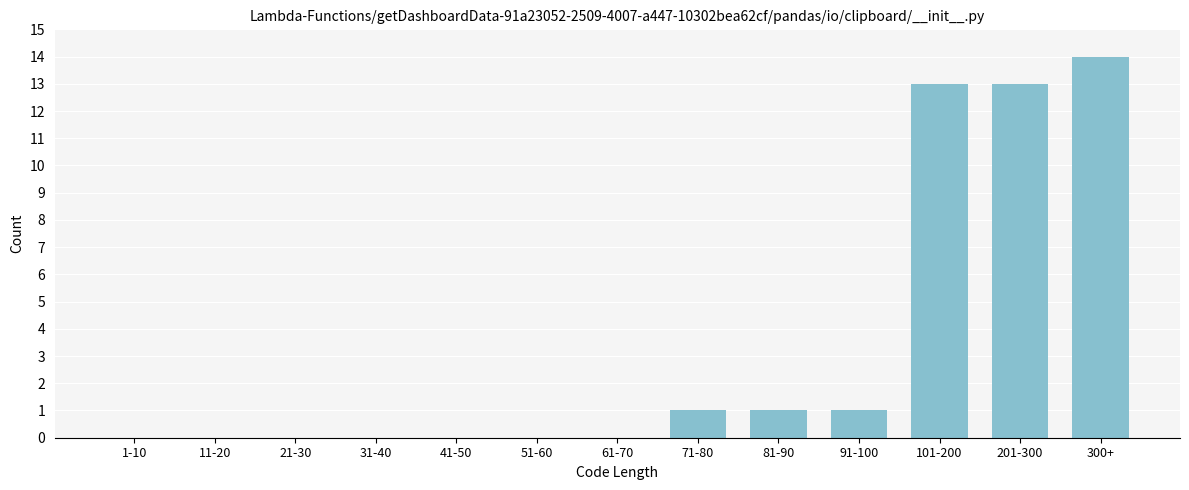

Reading left to right, extract all data points from this chart.

1-10=0	11-20=0	21-30=0	31-40=0	41-50=0	51-60=0	61-70=0	71-80=1	81-90=1	91-100=1	101-200=13	201-300=13	300+=14